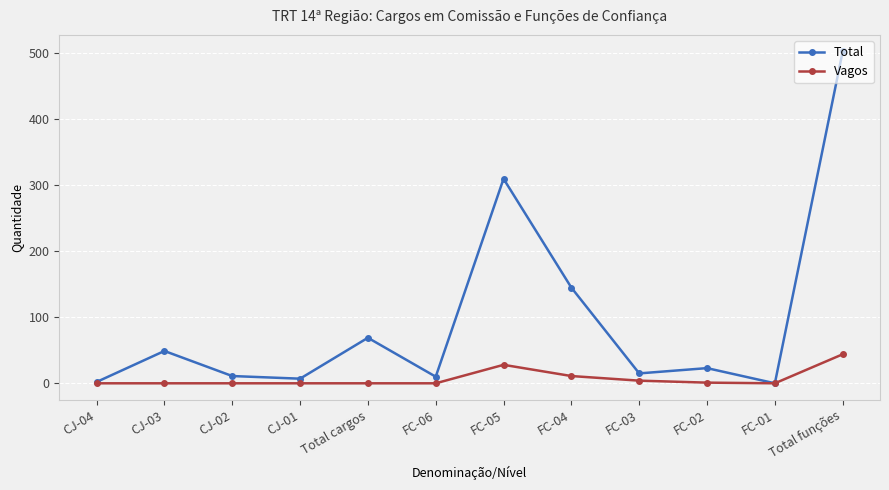

Is it true that Vagos equals 17 at Total cargos?

False